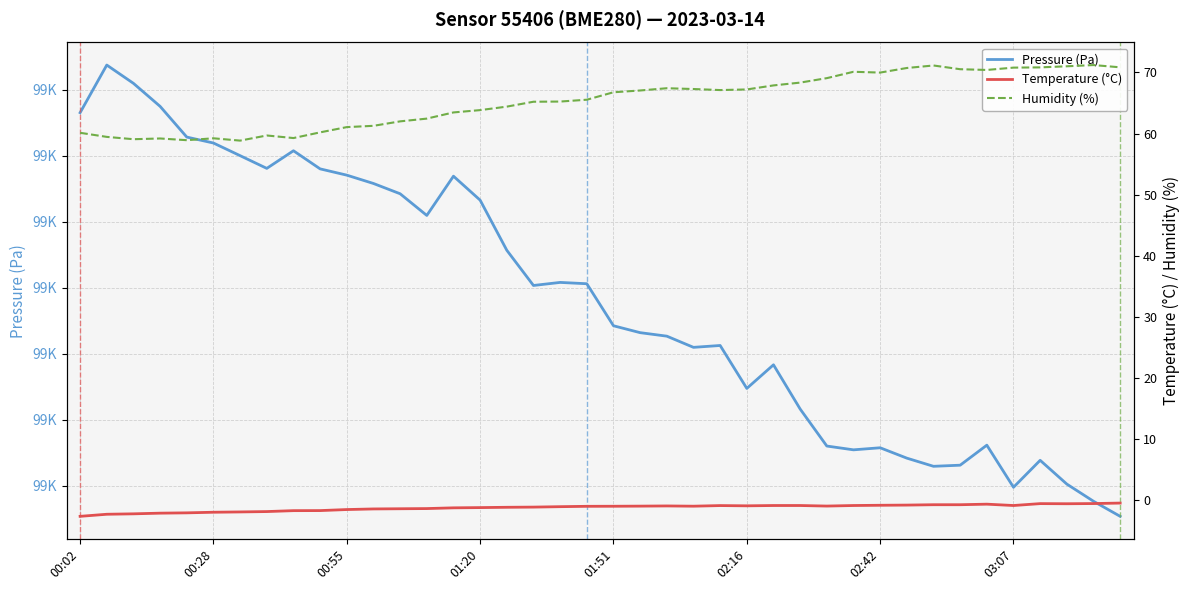

What is the sum of the Pressure (Pa) values at 8 and 12?

198675.1